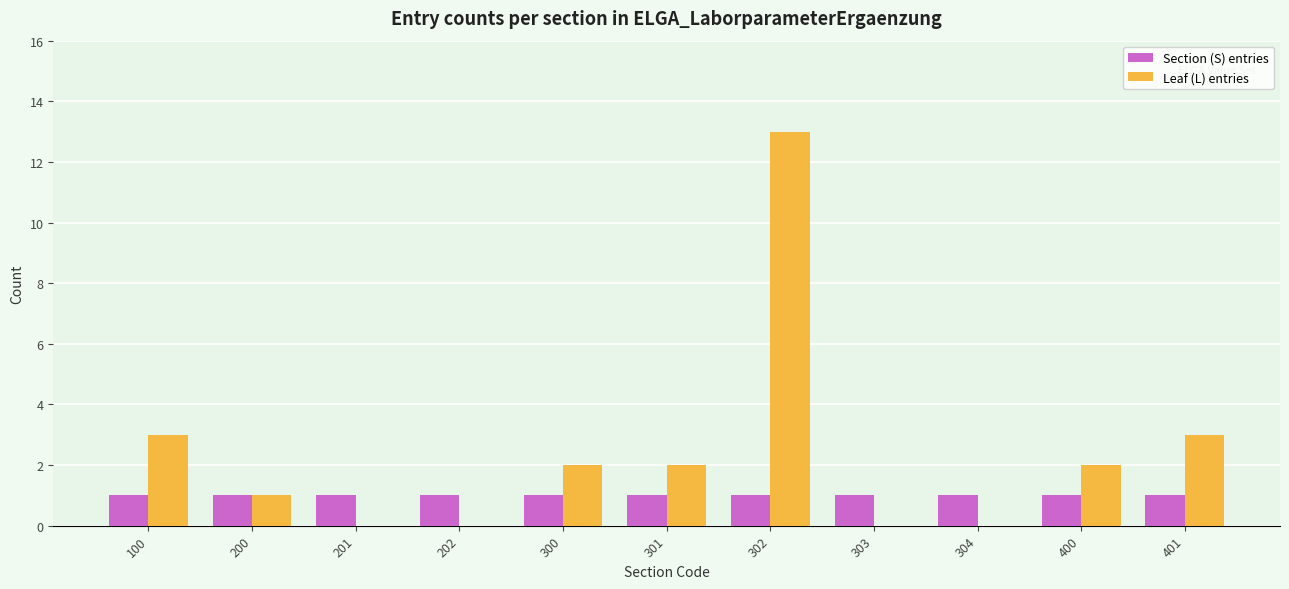

The value of Leaf (L) entries at 302 is 8. True or false?

False